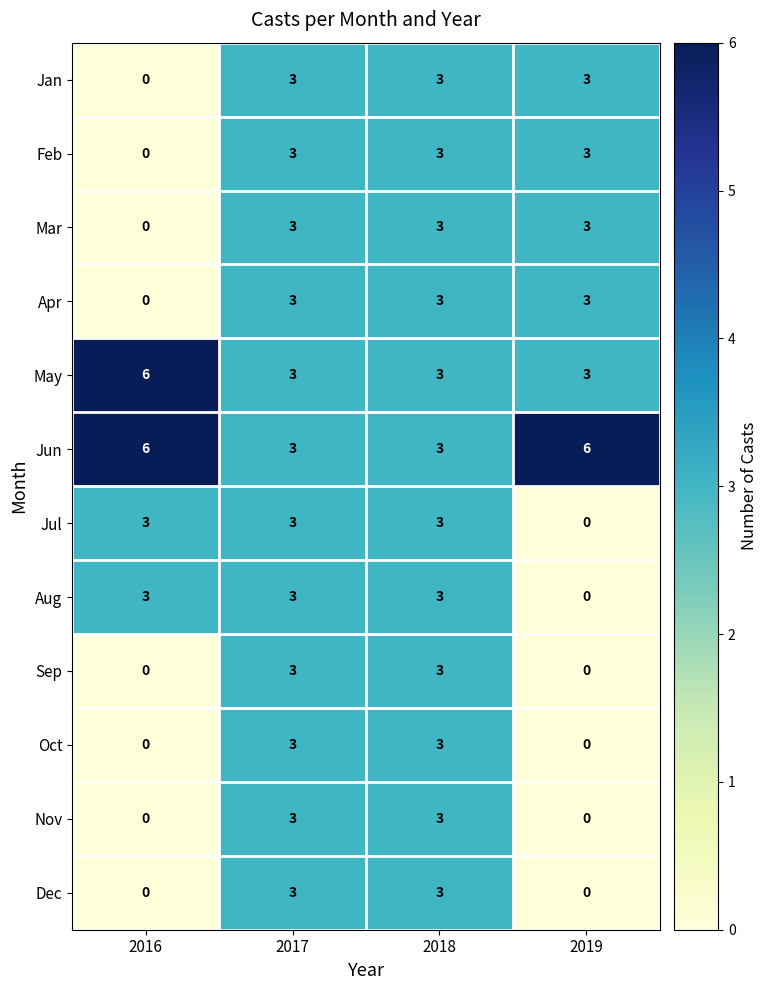

True or false: Feb has a value of 3 at 2017.

True